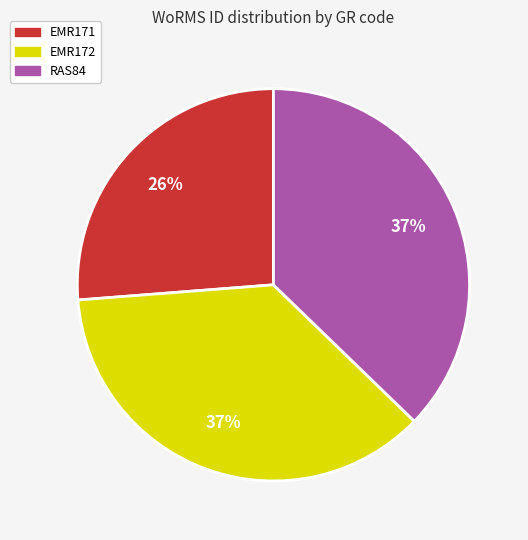

Which category has the smallest portion of the pie?

EMR171